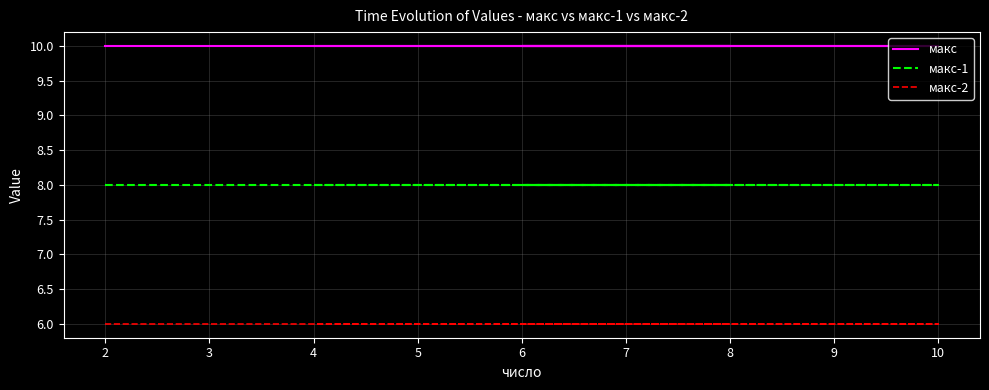

What is the sum of all макс-1 values?

40